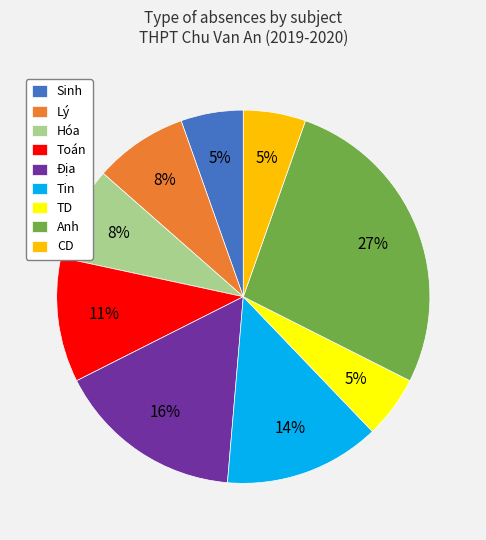

Which category has the biggest portion of the pie?

Anh